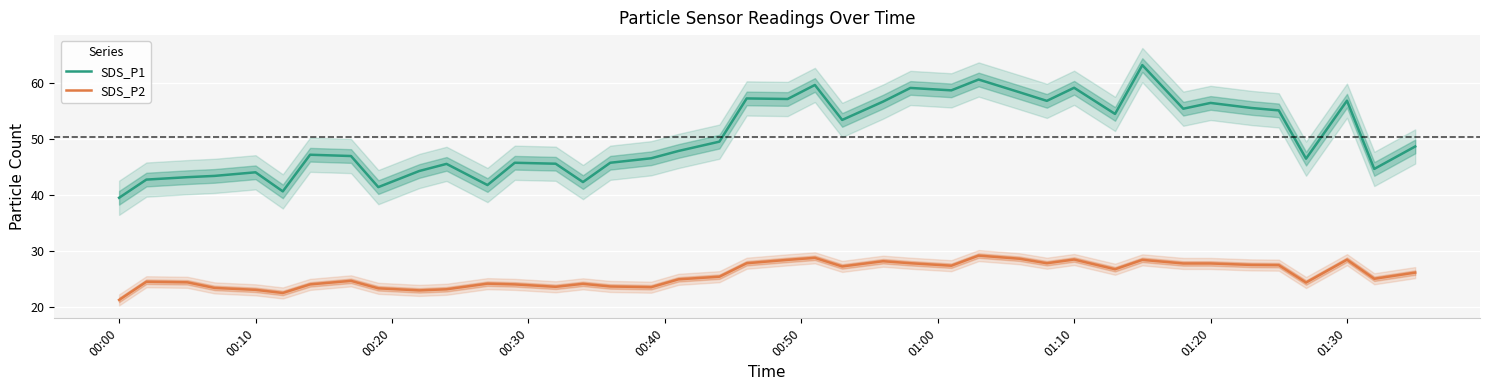

What is the highest value of the SDS_P2 series?

29.2